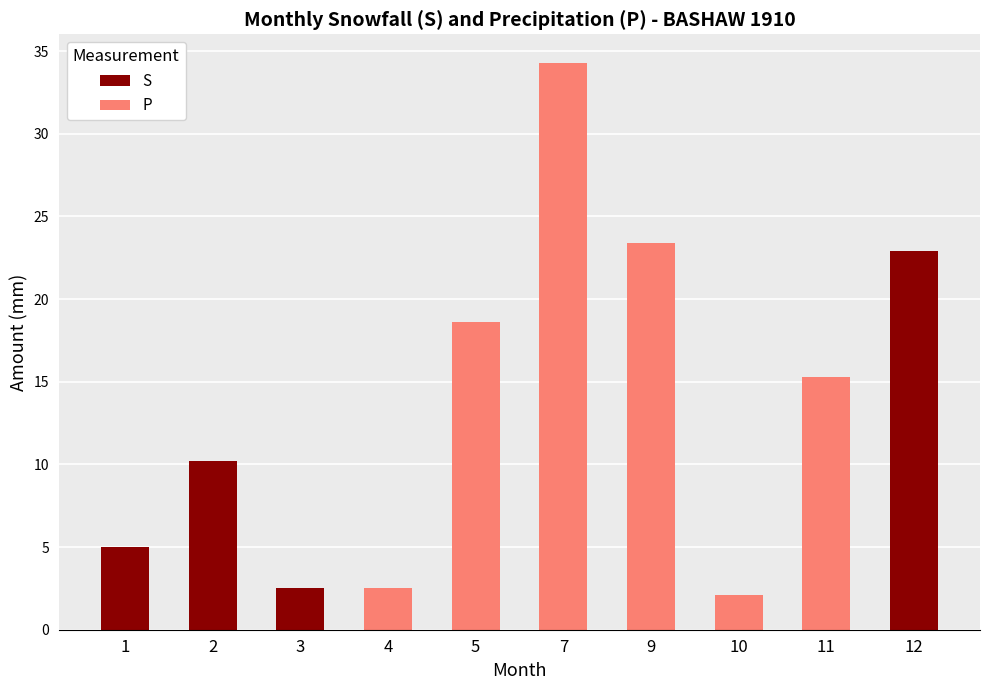

At which category is the sum across all series the highest?

7